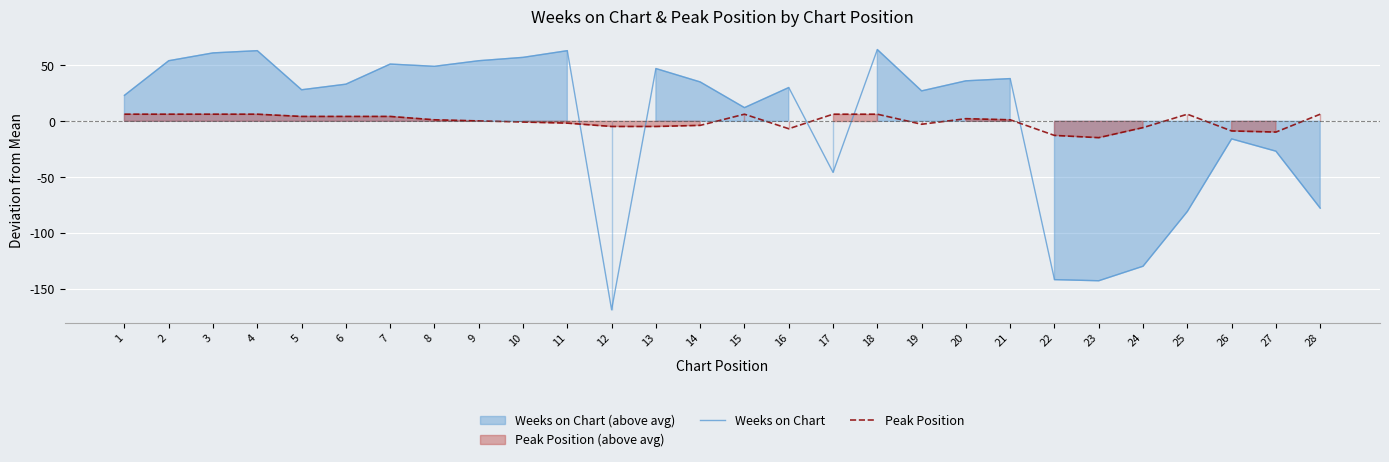

How many data points does each series have?

28